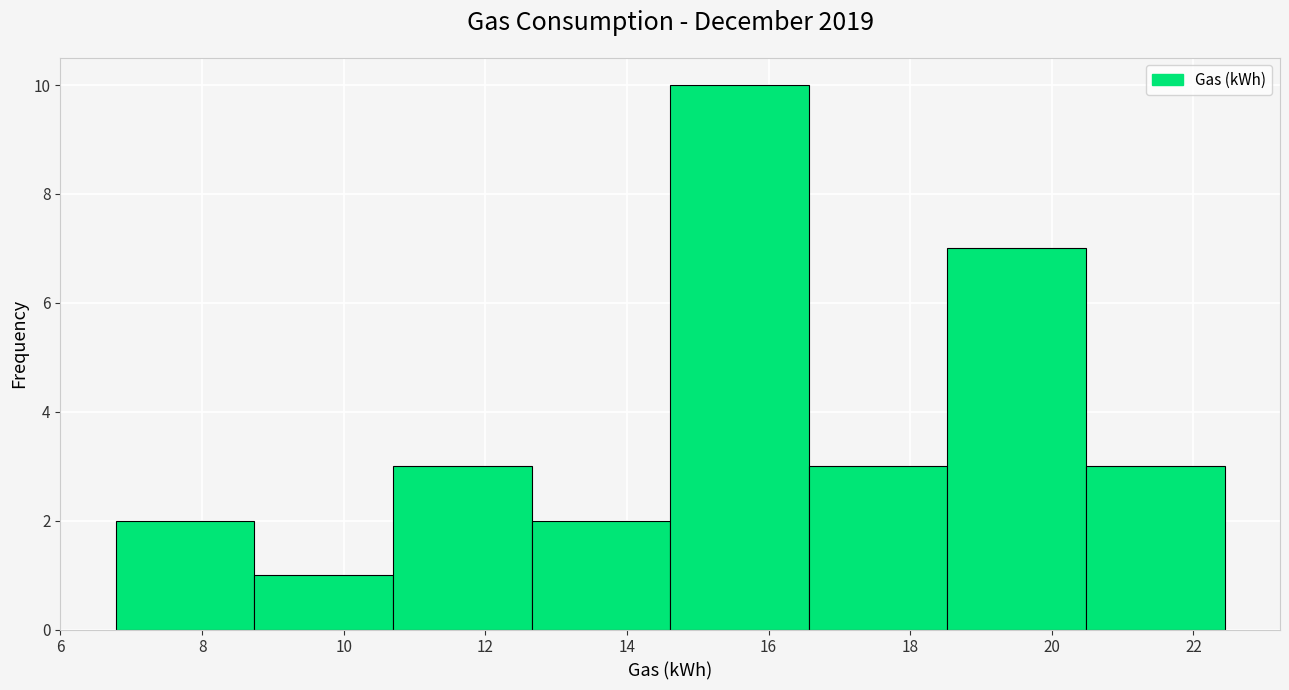

Reading left to right, list every bar in this chart as the range it spans on the x-axis followed by its height. Neither the bar edges nor the heights are printed on the chart, so give them approximately, as read against the axes.

6.8 to 8.8: 2
8.8 to 10.6: 1
10.6 to 12.6: 3
12.6 to 14.6: 2
14.6 to 16.6: 10
16.6 to 18.6: 3
18.6 to 20.4: 7
20.4 to 22.4: 3